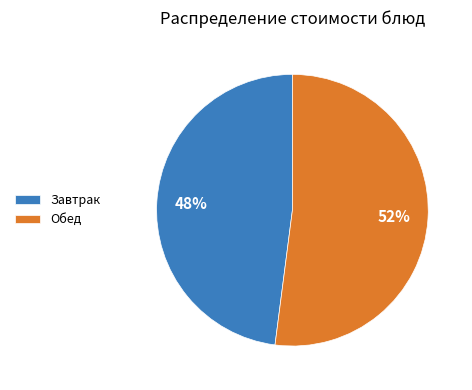

Does Завтрак represent more than half of the total?

No